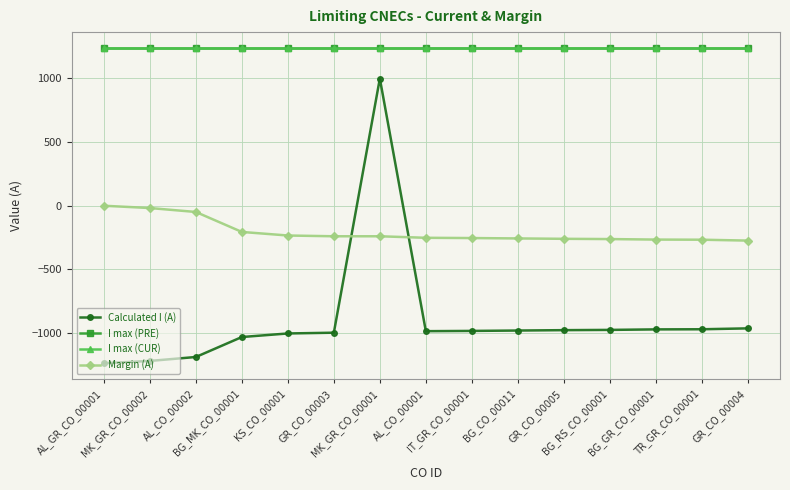

Reading left to right, transcribe all the data shown in this chart.

Calculated I (A): AL_GR_CO_00001=-1239	MK_GR_CO_00002=-1221	AL_CO_00002=-1190	BG_MK_CO_00001=-1033	KS_CO_00001=-1005	GR_CO_00003=-999	MK_GR_CO_00001=999	AL_CO_00001=-987	IT_GR_CO_00001=-985	BG_CO_00011=-982	GR_CO_00005=-979	BG_RS_CO_00001=-977	BG_GR_CO_00001=-973	TR_GR_CO_00001=-972	GR_CO_00004=-965
I max (PRE): AL_GR_CO_00001=1240	MK_GR_CO_00002=1240	AL_CO_00002=1240	BG_MK_CO_00001=1240	KS_CO_00001=1240	GR_CO_00003=1240	MK_GR_CO_00001=1240	AL_CO_00001=1240	IT_GR_CO_00001=1240	BG_CO_00011=1240	GR_CO_00005=1240	BG_RS_CO_00001=1240	BG_GR_CO_00001=1240	TR_GR_CO_00001=1240	GR_CO_00004=1240
I max (CUR): AL_GR_CO_00001=1240	MK_GR_CO_00002=1240	AL_CO_00002=1240	BG_MK_CO_00001=1240	KS_CO_00001=1240	GR_CO_00003=1240	MK_GR_CO_00001=1240	AL_CO_00001=1240	IT_GR_CO_00001=1240	BG_CO_00011=1240	GR_CO_00005=1240	BG_RS_CO_00001=1240	BG_GR_CO_00001=1240	TR_GR_CO_00001=1240	GR_CO_00004=1240
Margin (A): AL_GR_CO_00001=-1	MK_GR_CO_00002=-19	AL_CO_00002=-50	BG_MK_CO_00001=-207	KS_CO_00001=-235	GR_CO_00003=-241	MK_GR_CO_00001=-241	AL_CO_00001=-253	IT_GR_CO_00001=-255	BG_CO_00011=-258	GR_CO_00005=-261	BG_RS_CO_00001=-263	BG_GR_CO_00001=-267	TR_GR_CO_00001=-268	GR_CO_00004=-275